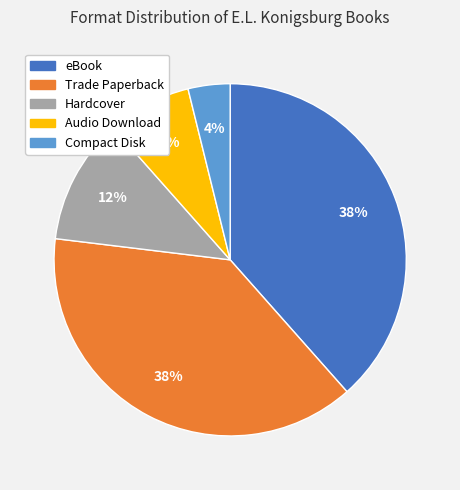

To the nearest percent, what percentage of the pie is Audio Download?

8%